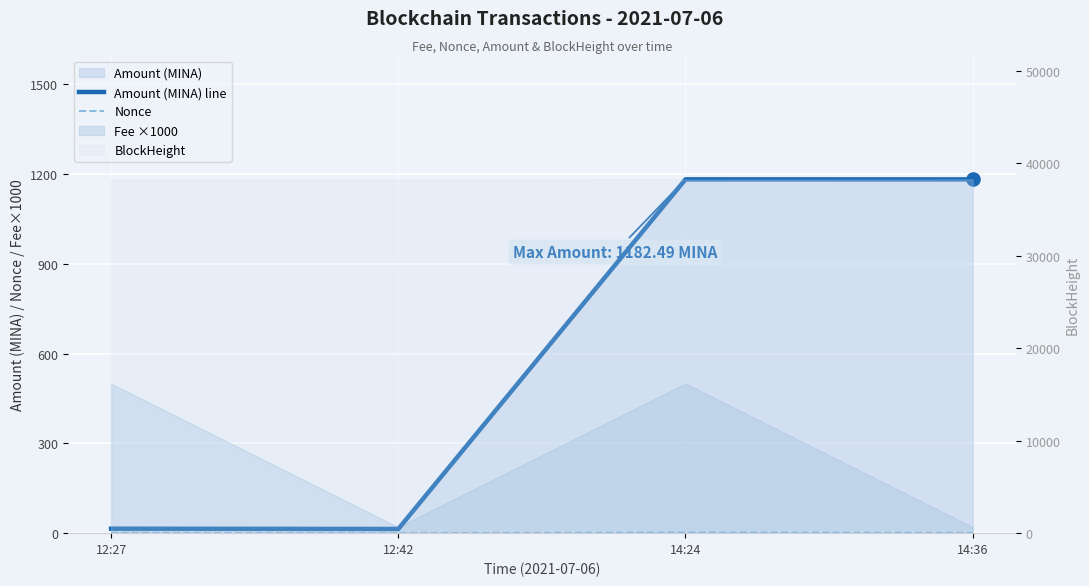

At how many categories does at least one series exceed 561?

2